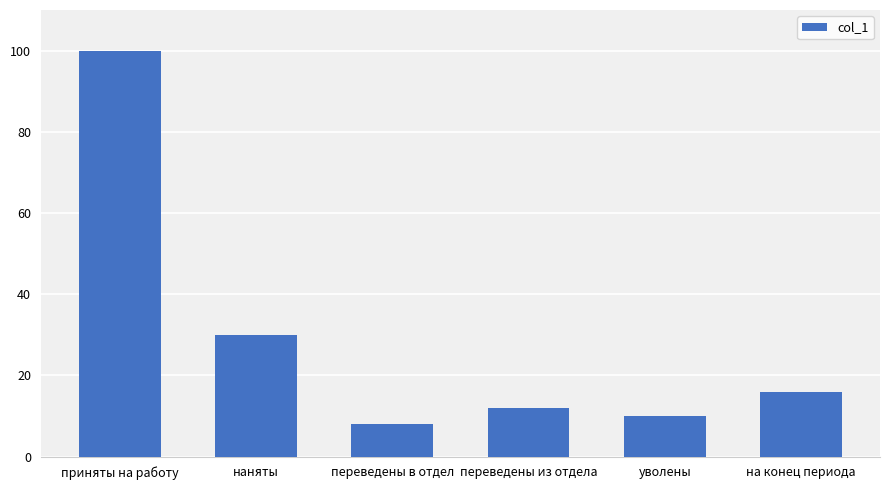

Reading right to left, transcribe all the data shown in this chart.

на конец периода=16	уволены=10	переведены из отдела=12	переведены в отдел=8	наняты=30	приняты на работу=100